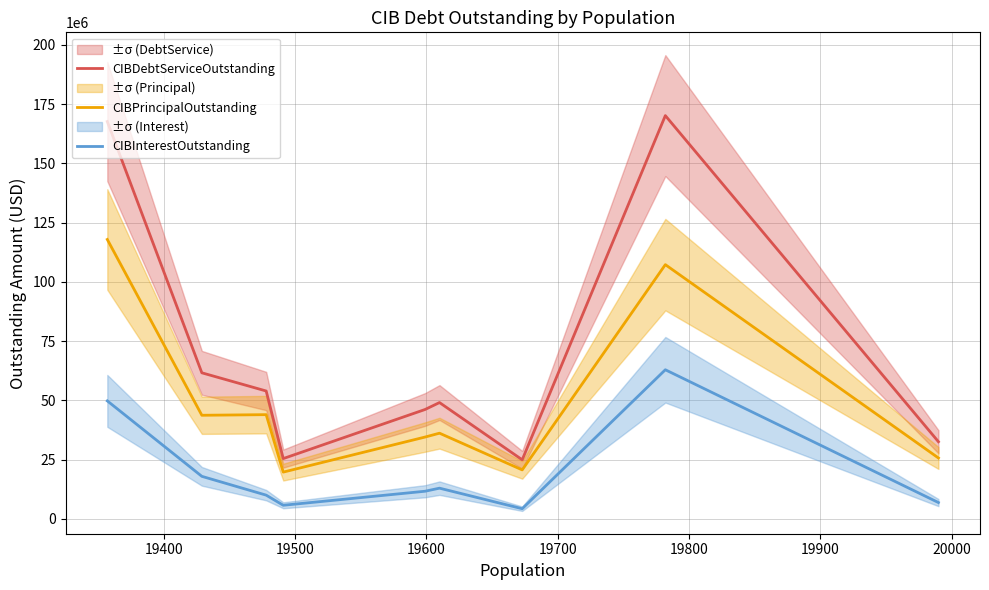

What are all the series names shown in the legend?

CIBDebtServiceOutstanding, CIBPrincipalOutstanding, CIBInterestOutstanding